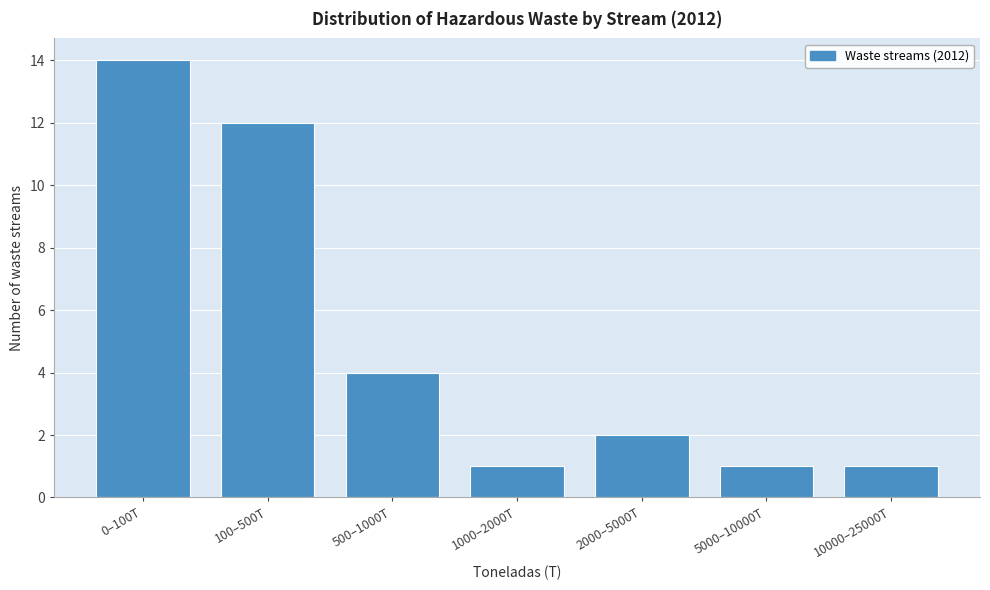

Reading left to right, transcribe all the data shown in this chart.

14	12	4	1	2	1	1